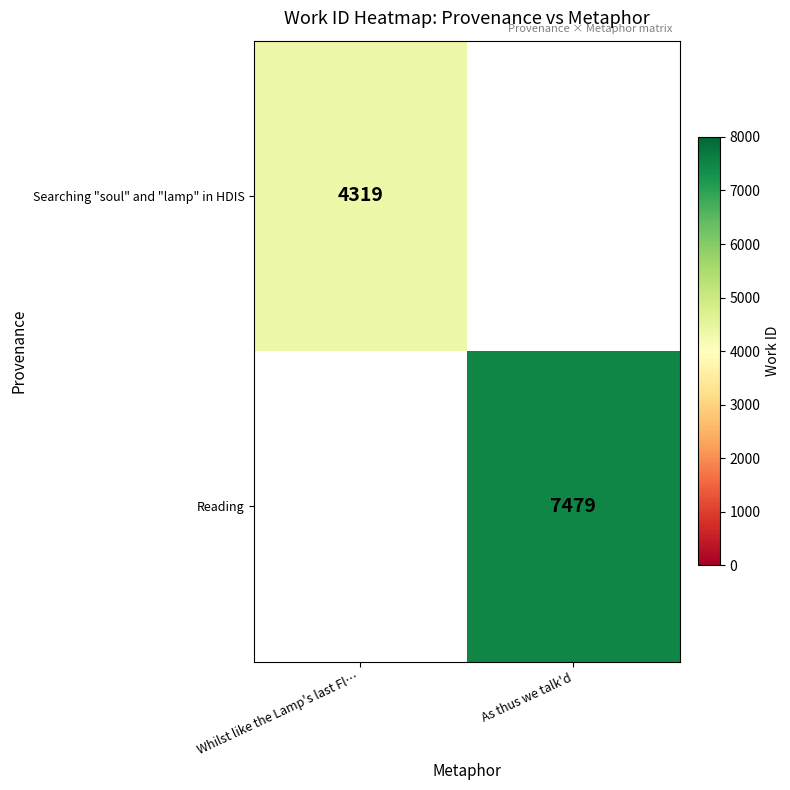

The Reading series shows 13378 at As thus we talk'd. True or false?

False